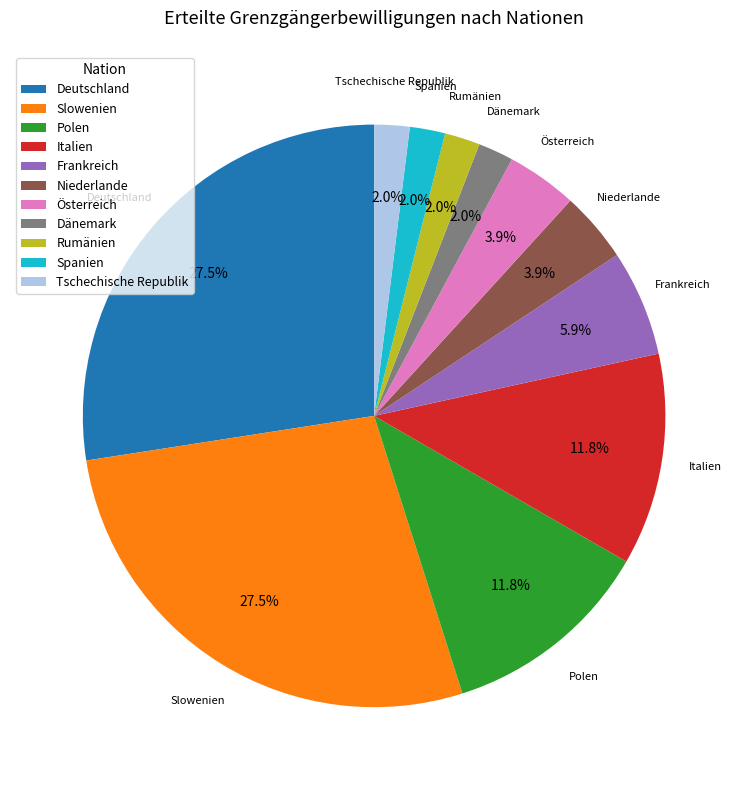

Is it true that Polen is 12% of the pie?

True